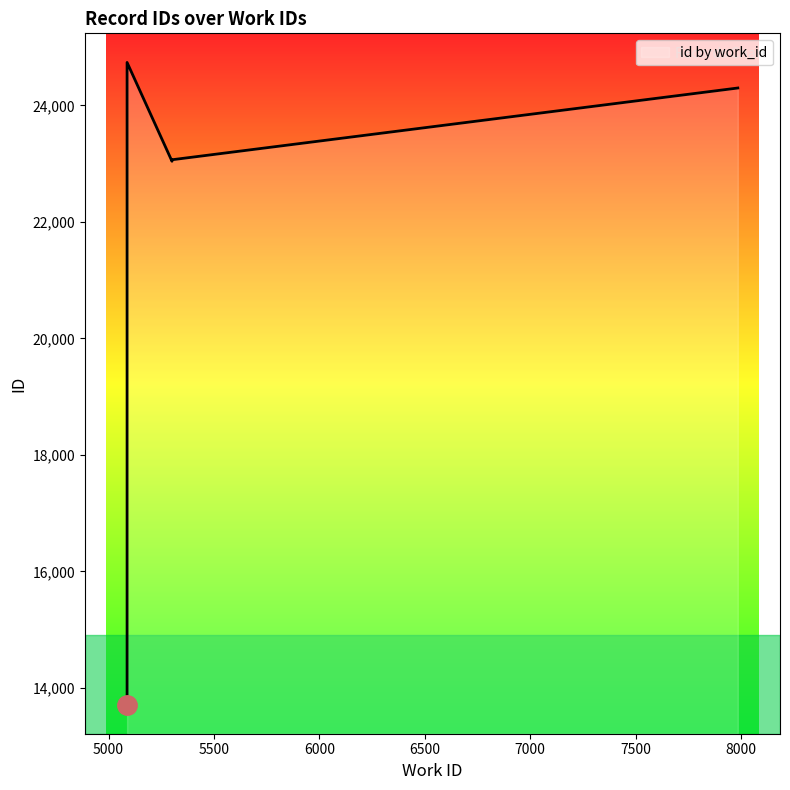

True or false: there are more than 0 points higher than both neighbors.

True